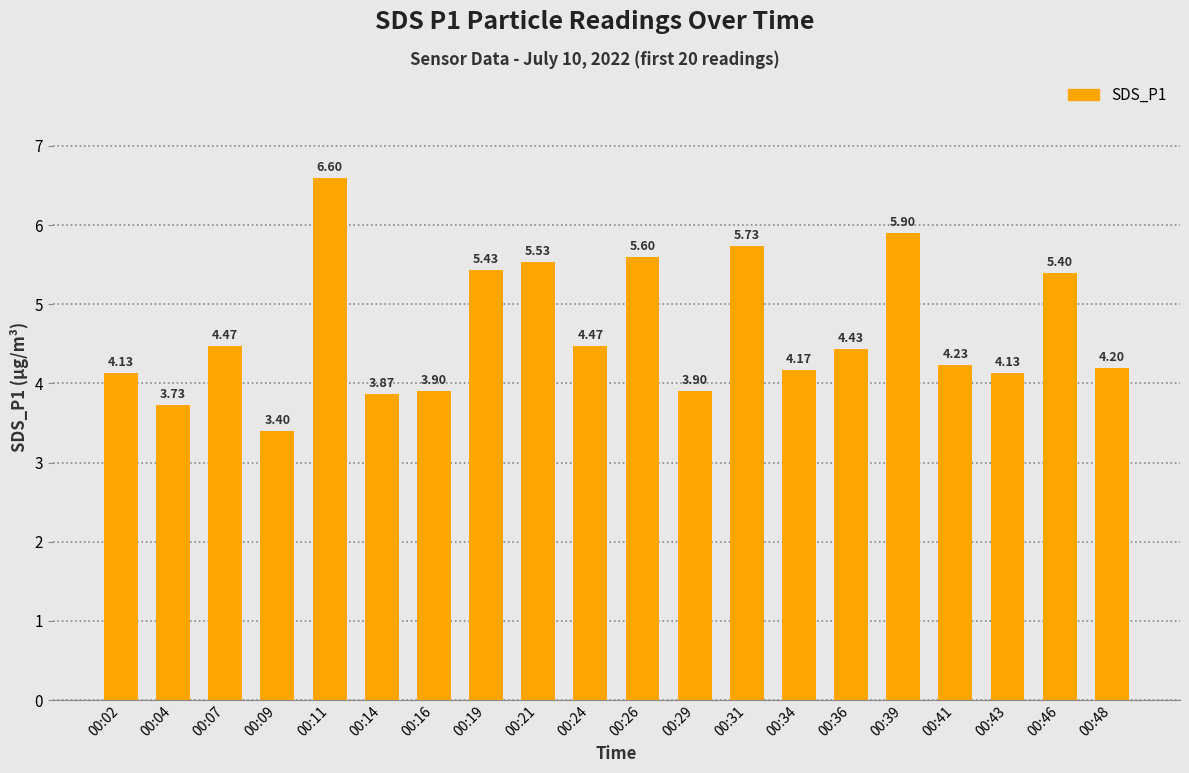

The chart shows a value of 5.8 at 00:07. True or false?

False